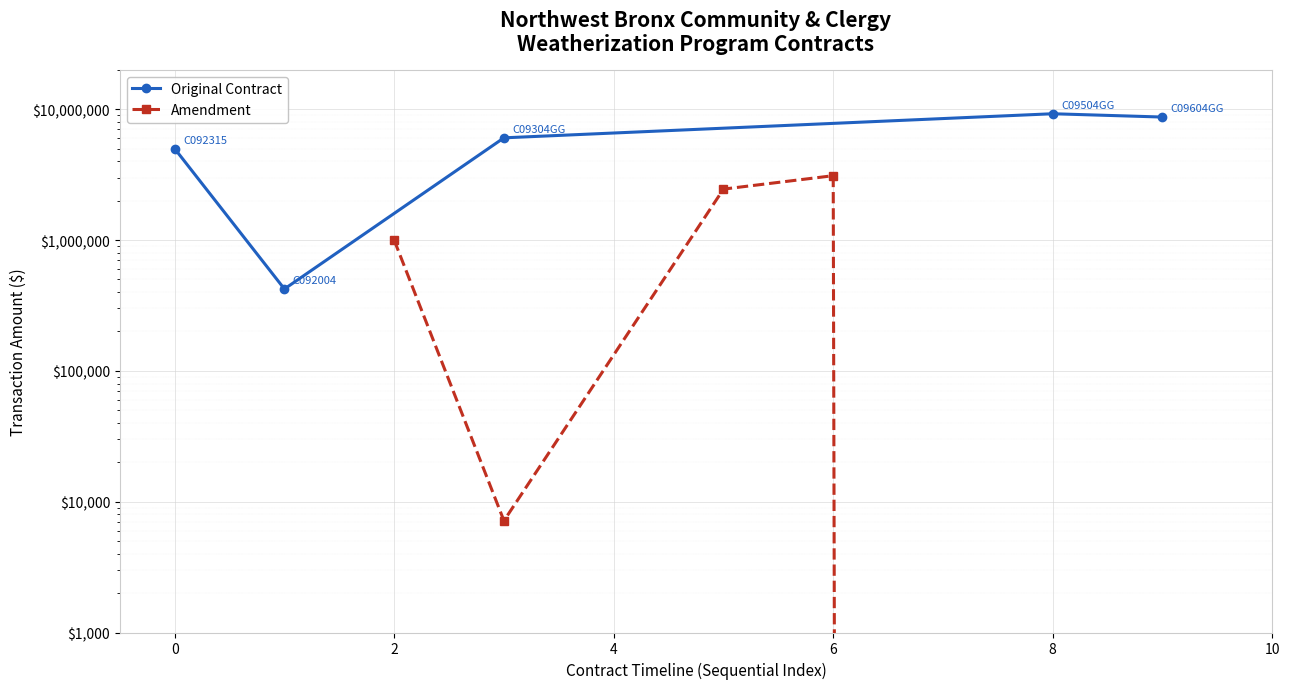

The value of Amendment at 2 is 1134400. True or false?

False